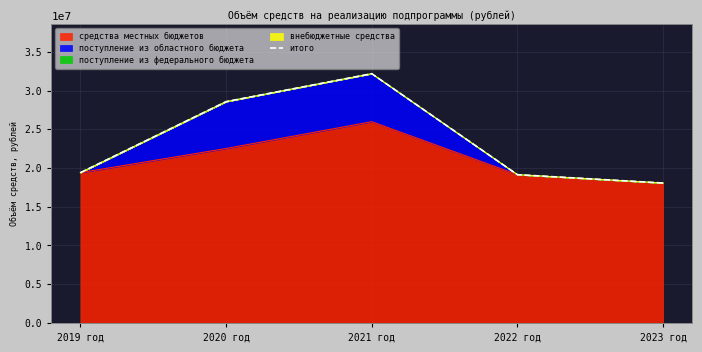

What is the highest value of the средства местных бюджетов series?

25977519.2